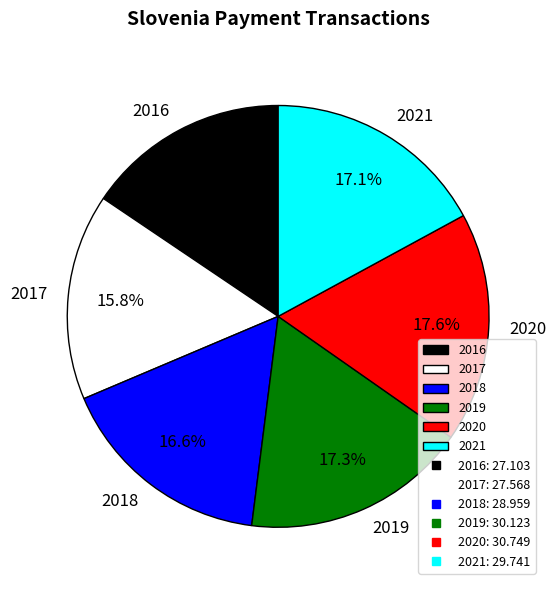

Do 2016 and 2020 together represent more than half of the pie?

No